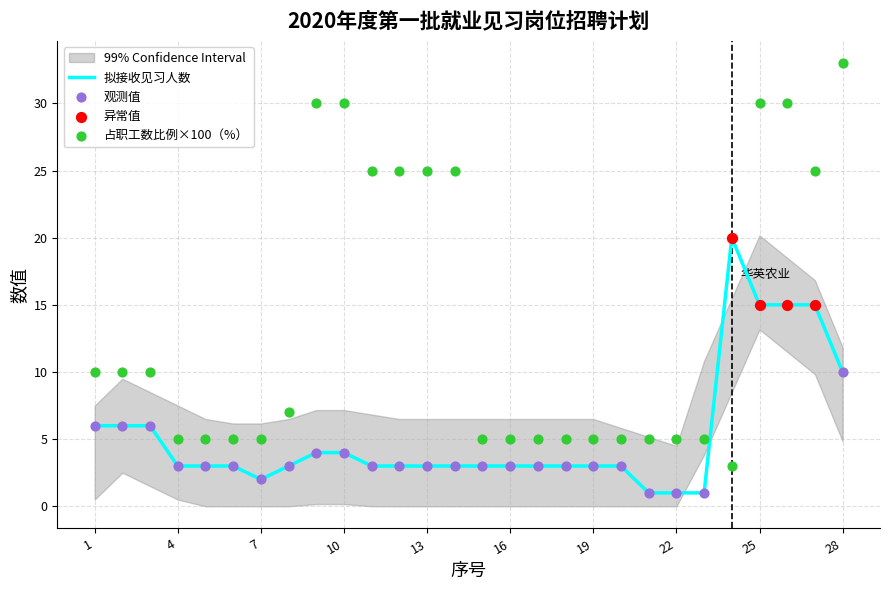

Which series has the largest total across all categories?

占单位该岗位职工数比例（%）